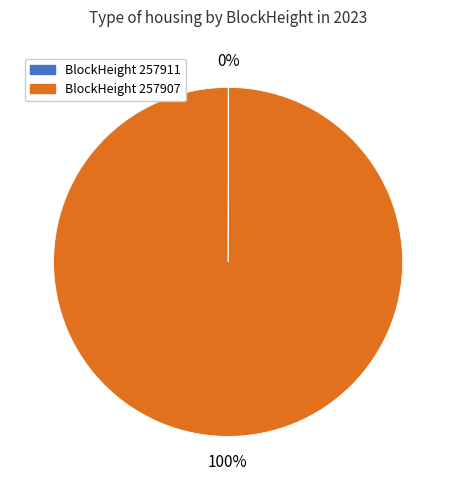

To the nearest percent, what is the difference between the largest and smallest slice percentages?

100%